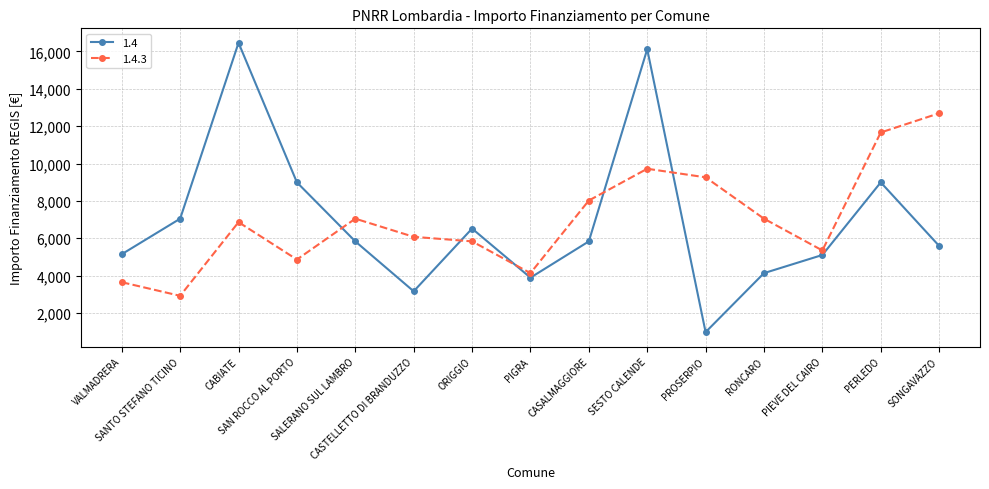

What is the value of the 1.4 point at the 5th from the left?

5832